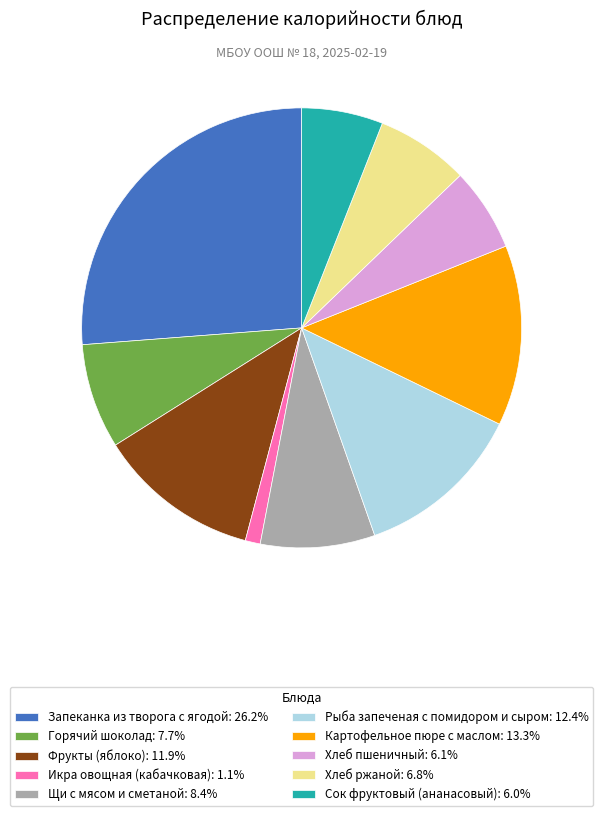

Approximately how many times larger is the value at Щи с мясом и сметаной: 8.4% compared to Хлеб пшеничный: 6.1%?

1.4